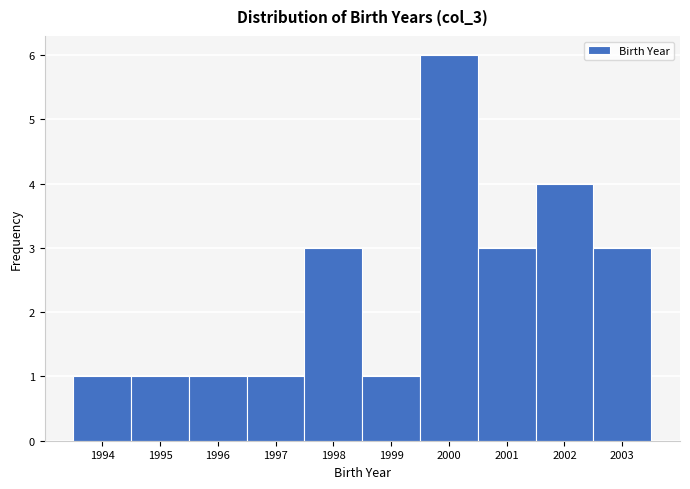

How tall is the bar that spans 1996.5 to 1997.5 on the x-axis? The values are not printed on the chart, so give them approximately, as read against the axis.

1